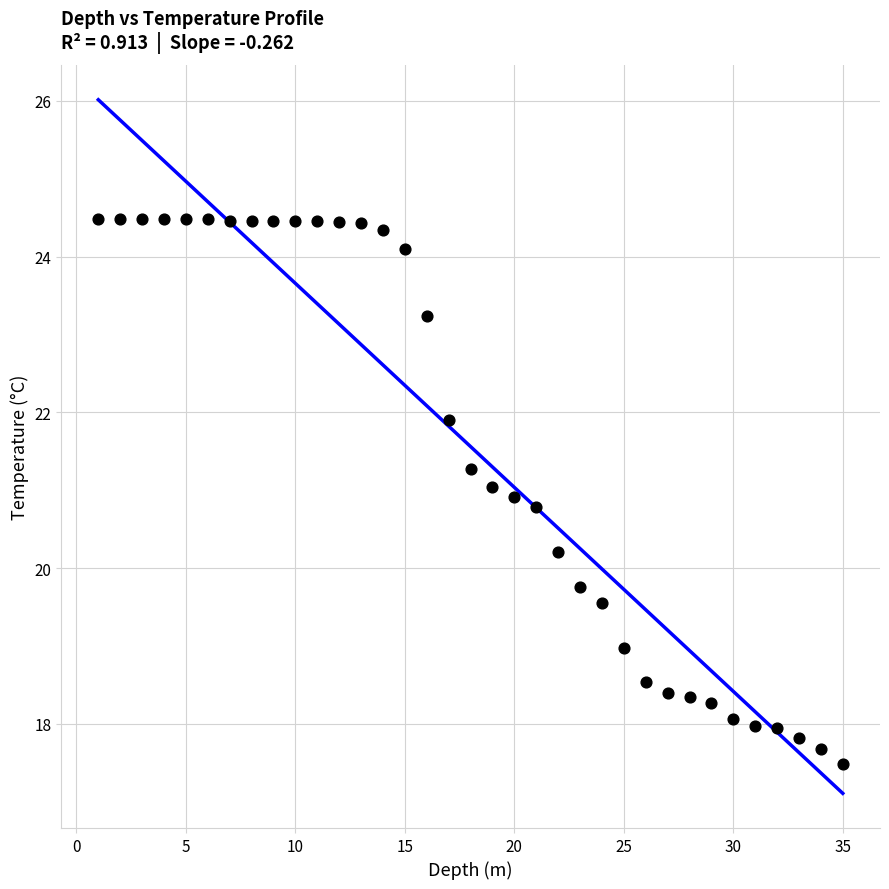

What is the range of X values (max minus min)?

34.0